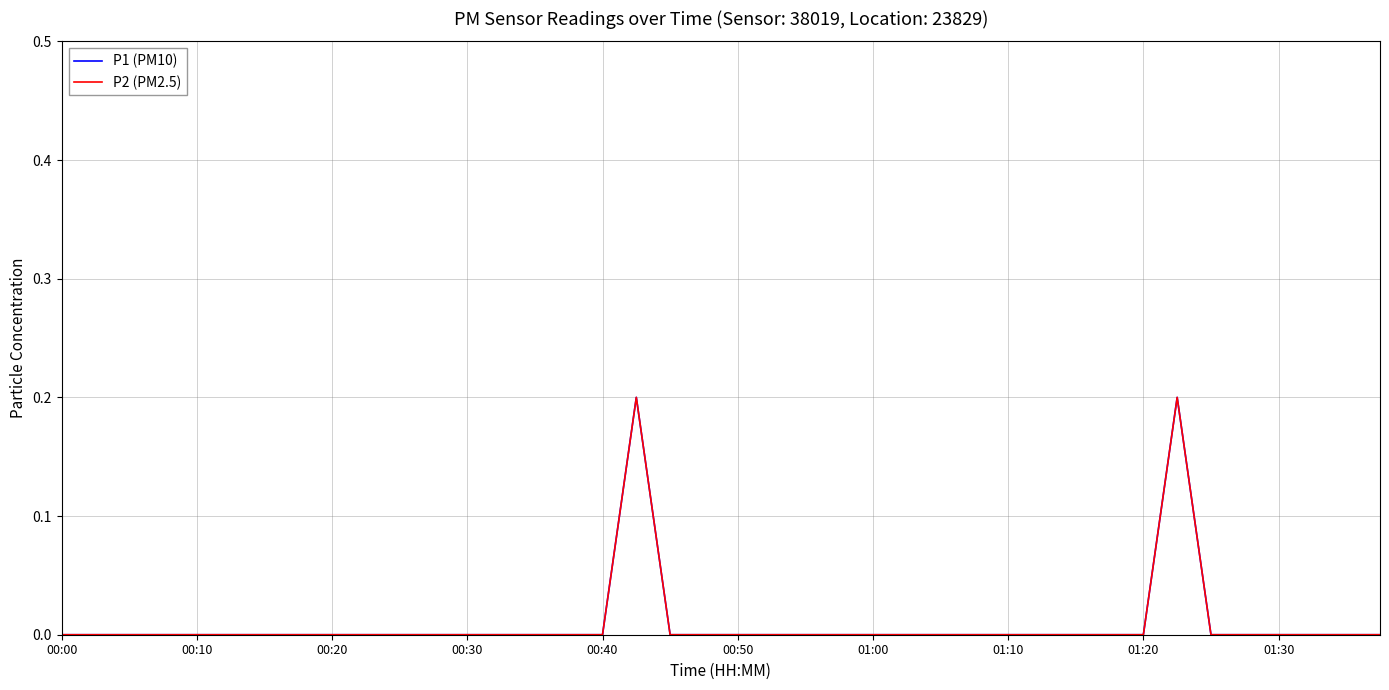

Reading left to right, what are all the values shown in this chart?

P1 (PM10): 0.0	0.0	0.0	0.0	0.0	0.0	0.0	0.0	0.0	0.0	0.0	0.0	0.0	0.0	0.0	0.0	0.0	0.2	0.0	0.0	0.0	0.0	0.0	0.0	0.0	0.0	0.0	0.0	0.0	0.0	0.0	0.0	0.0	0.2	0.0	0.0	0.0	0.0	0.0	0.0
P2 (PM2.5): 0.0	0.0	0.0	0.0	0.0	0.0	0.0	0.0	0.0	0.0	0.0	0.0	0.0	0.0	0.0	0.0	0.0	0.2	0.0	0.0	0.0	0.0	0.0	0.0	0.0	0.0	0.0	0.0	0.0	0.0	0.0	0.0	0.0	0.2	0.0	0.0	0.0	0.0	0.0	0.0